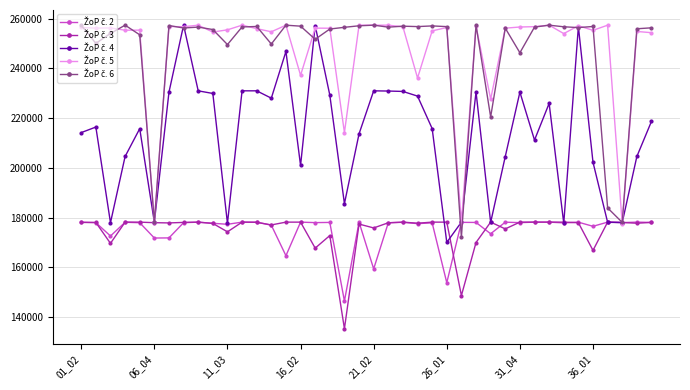

What is the smallest value displayed?

135358